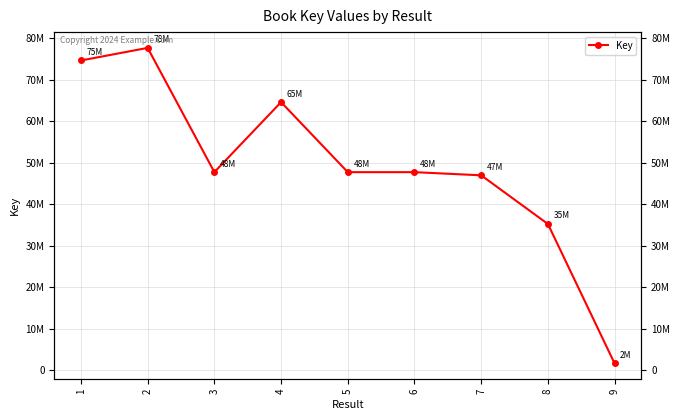

What is the value of the 5th point from the left?

47757774